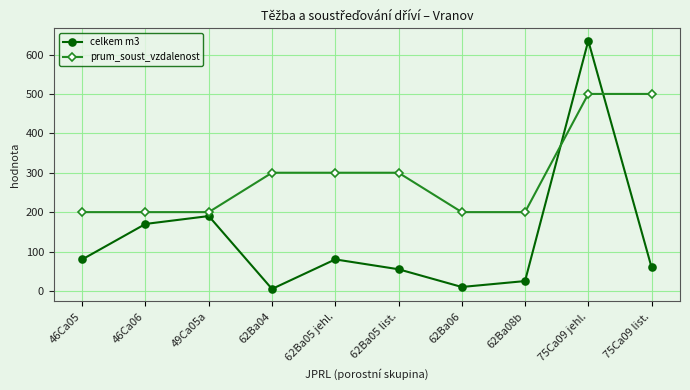

Is the value of celkem m3 at 46Ca06 greater than the value of prum_soust_vzdalenost at 62Ba05 list.?

No